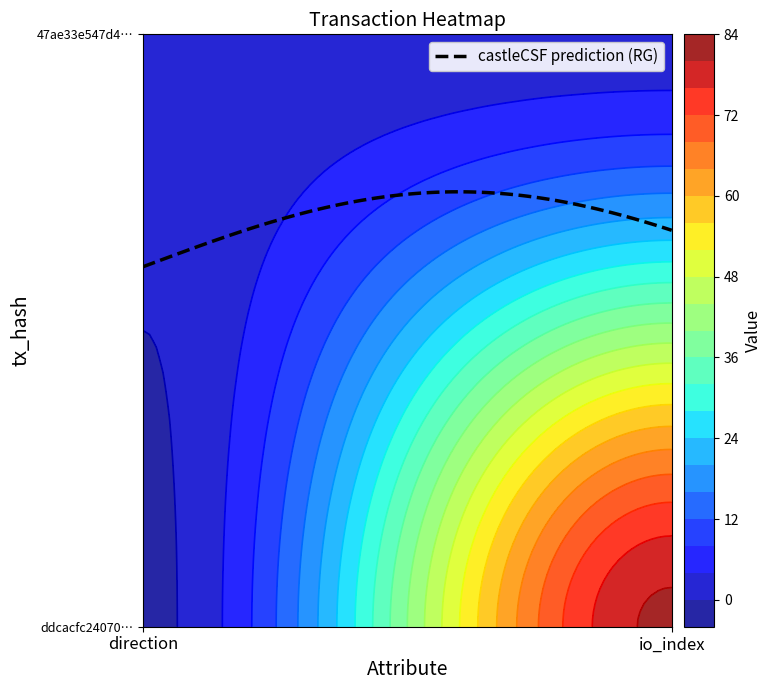

How many negative values does the ddcacfc24070da705f12cdb690b39f0a7e07bb2 series have?

1